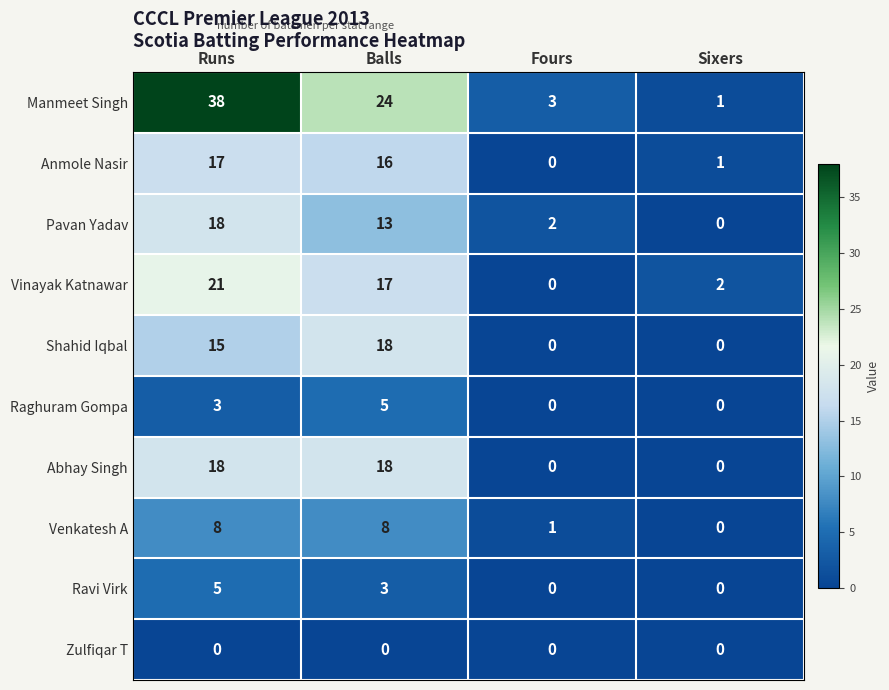

Rank the categories by Vinayak Katnawar value from highest to lowest.

Runs, Balls, Sixers, Fours